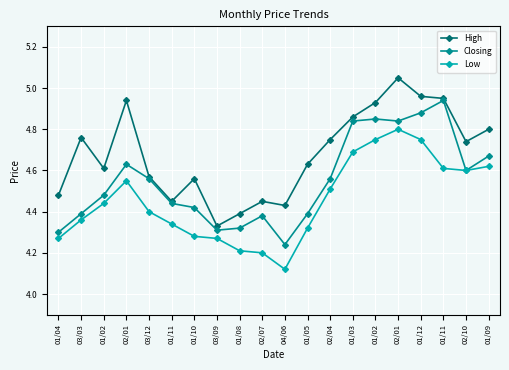

Reading right to left, extract all data points from this chart.

High: 4.8	4.7	5.0	5.0	5.0	4.9	4.9	4.8	4.6	4.4	4.5	4.4	4.3	4.6	4.5	4.6	4.9	4.6	4.8	4.5
Closing: 4.7	4.6	4.9	4.9	4.8	4.8	4.8	4.6	4.4	4.2	4.4	4.3	4.3	4.4	4.4	4.6	4.6	4.5	4.4	4.3
Low: 4.6	4.6	4.6	4.8	4.8	4.8	4.7	4.5	4.3	4.1	4.2	4.2	4.3	4.3	4.3	4.4	4.5	4.4	4.4	4.3